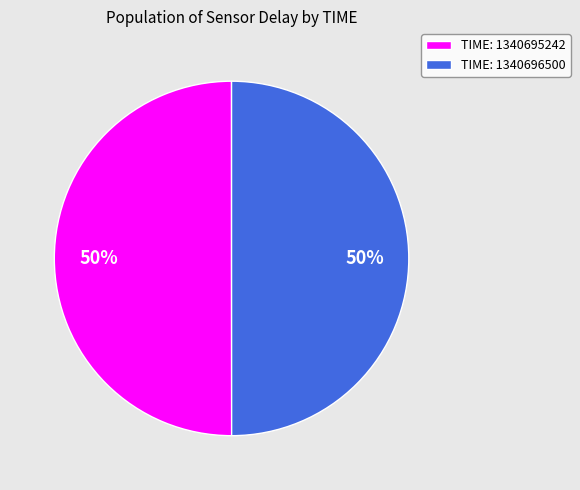

Combined, do TIME: 1340696500 and TIME: 1340695242 account for over 50%?

Yes